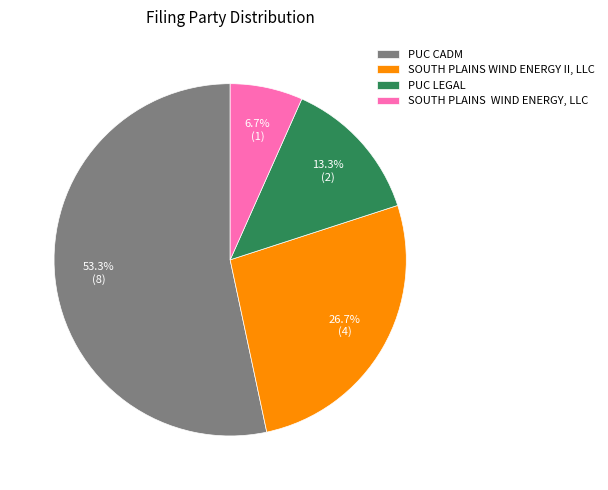

True or false: PUC CADM accounts for 40% of the total.

False